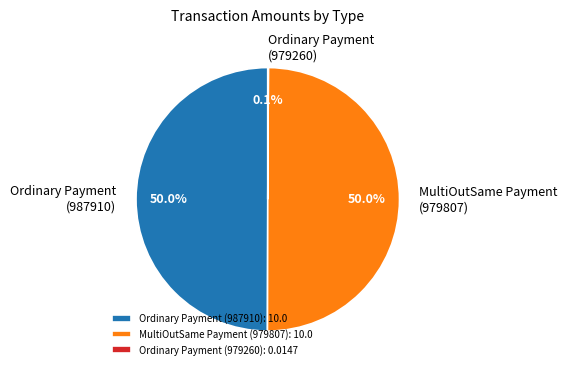

True or false: Ordinary Payment (987910) accounts for 56% of the total.

False